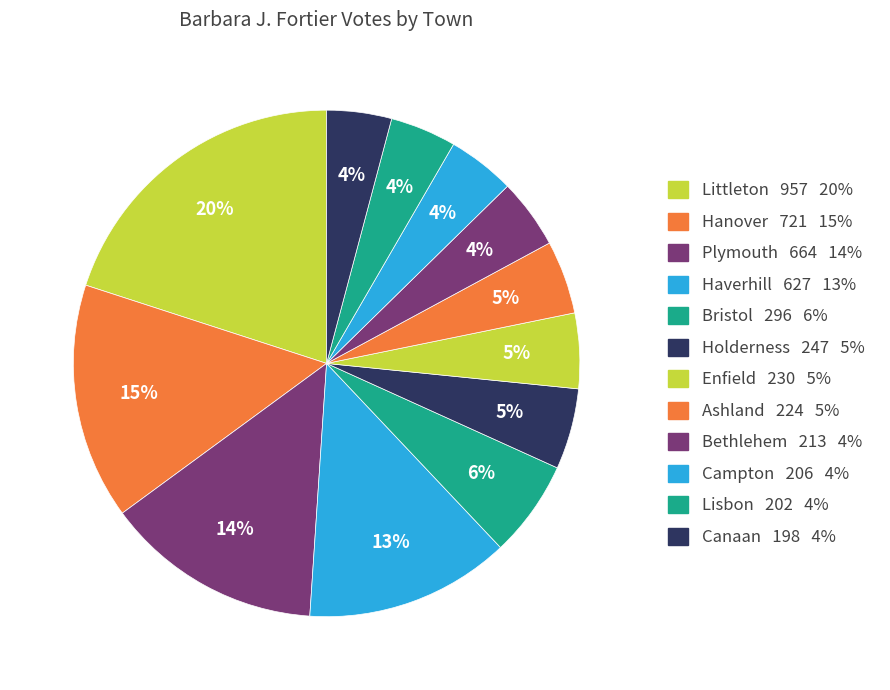

What is the change in value from Hanover to Bethlehem?

-508